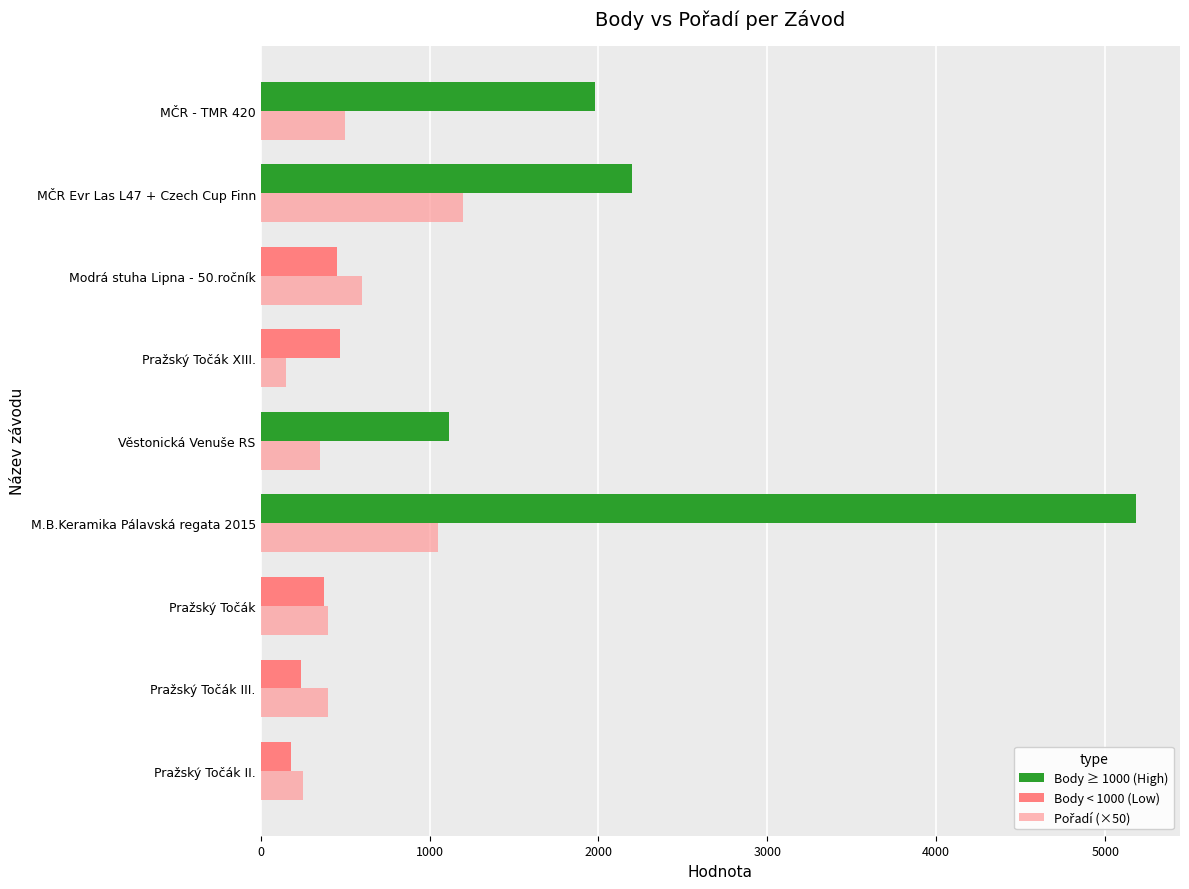

How many data points does each series have?

9